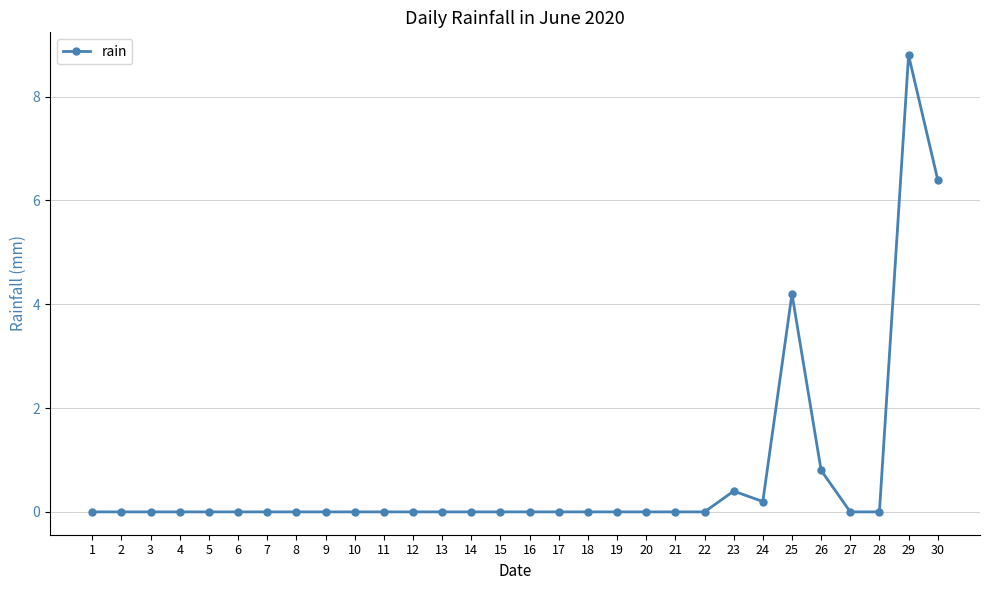

True or false: there are more than 0 points higher than both neighbors.

True